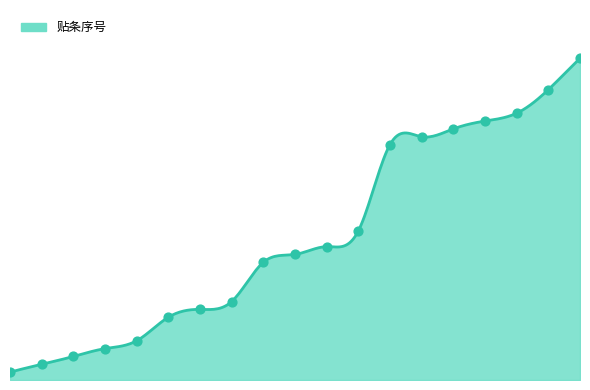

What is the change in value from 1 to 14?

+30